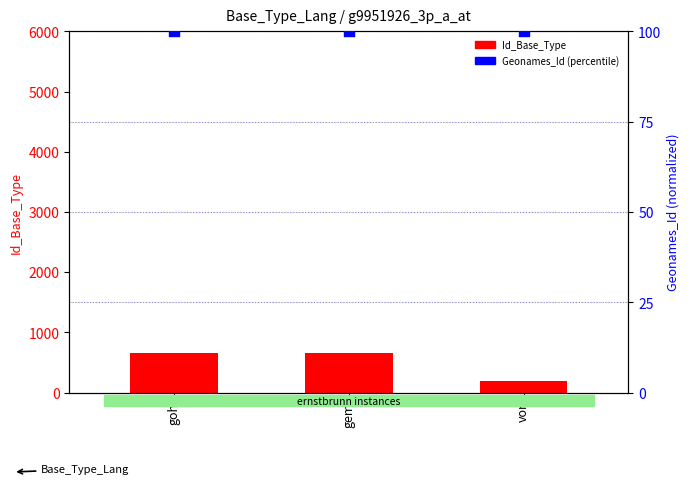

Is the value of Geonames_Id (percentile) at gem greater than the value of Id_Base_Type at gem?

No